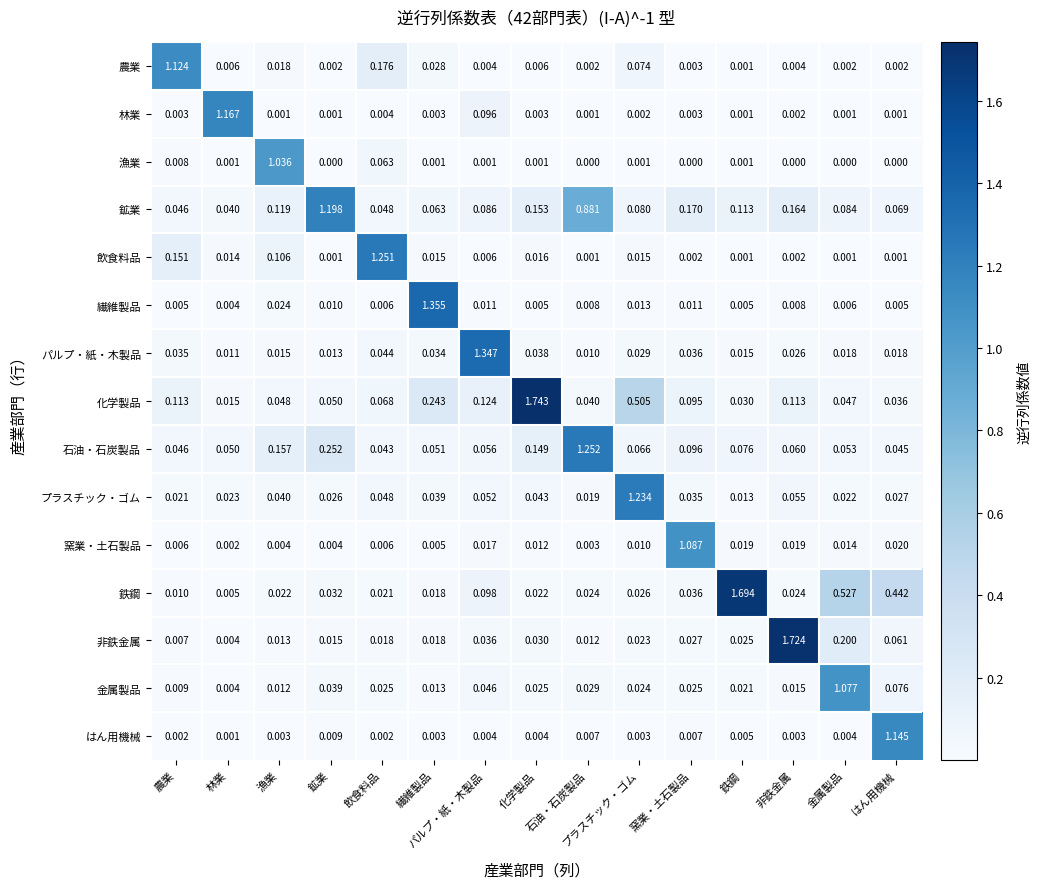

Rank the series by their maximum value, from lowest to highest.

漁業, 金属製品, 窯業・土石製品, 農業, はん用機械, 林業, 鉱業, プラスチック・ゴム, 飲食料品, 石油・石炭製品, パルプ・紙・木製品, 繊維製品, 鉄鋼, 非鉄金属, 化学製品